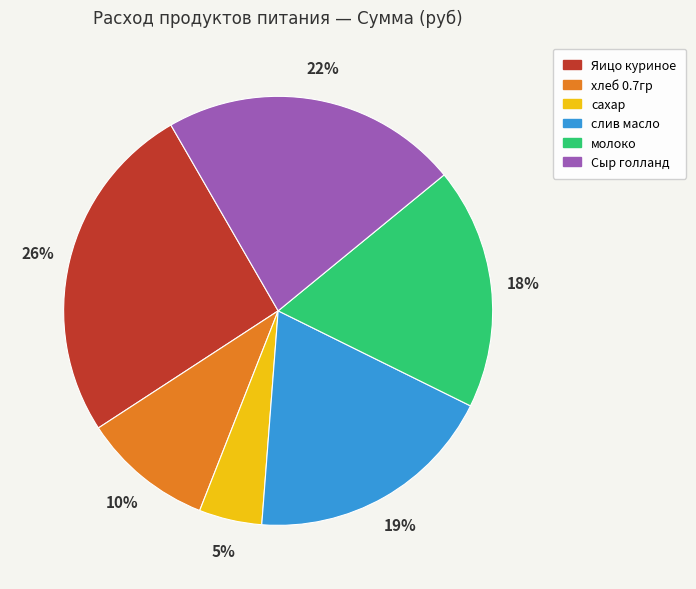

Is слив масло the majority of the pie?

No